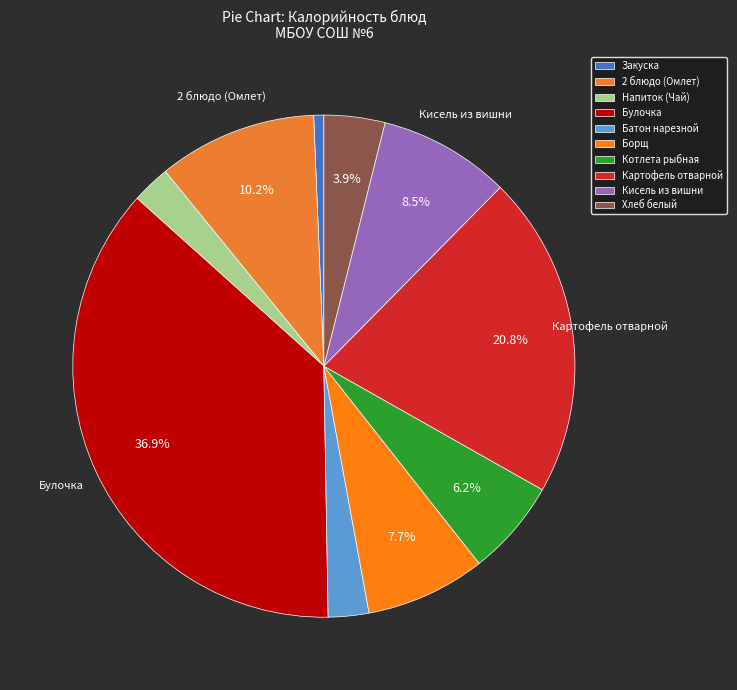

To the nearest percent, what percentage of the pie is Котлета рыбная?

6%